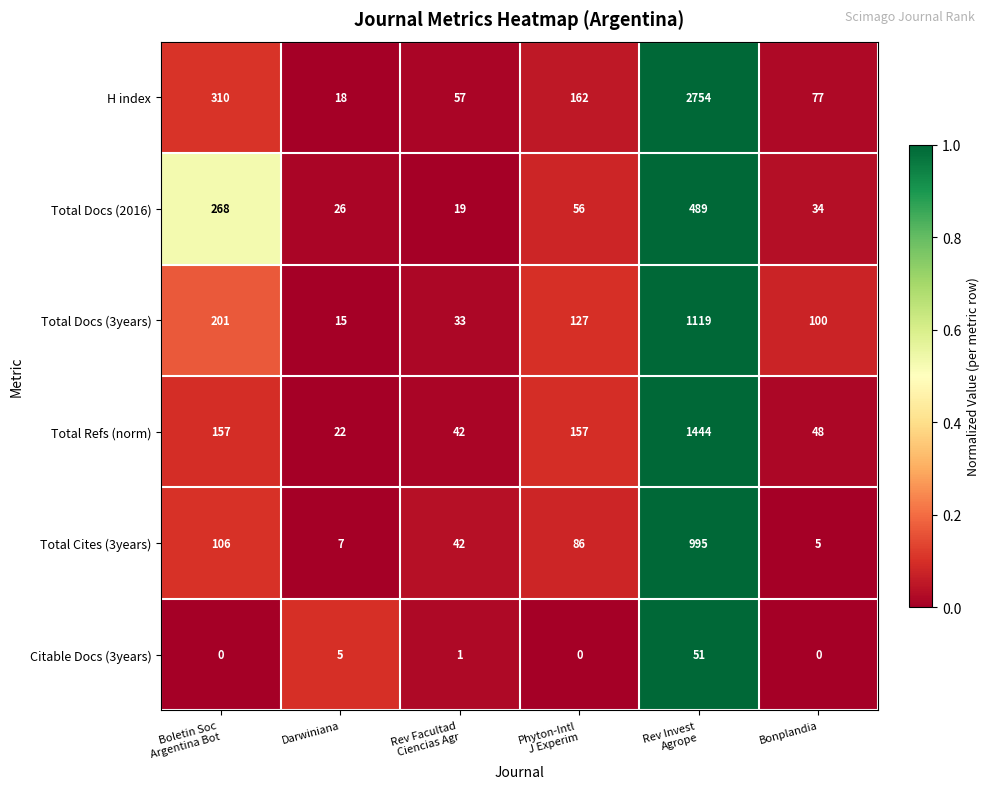

Which series has the largest range (max minus min)?

H index